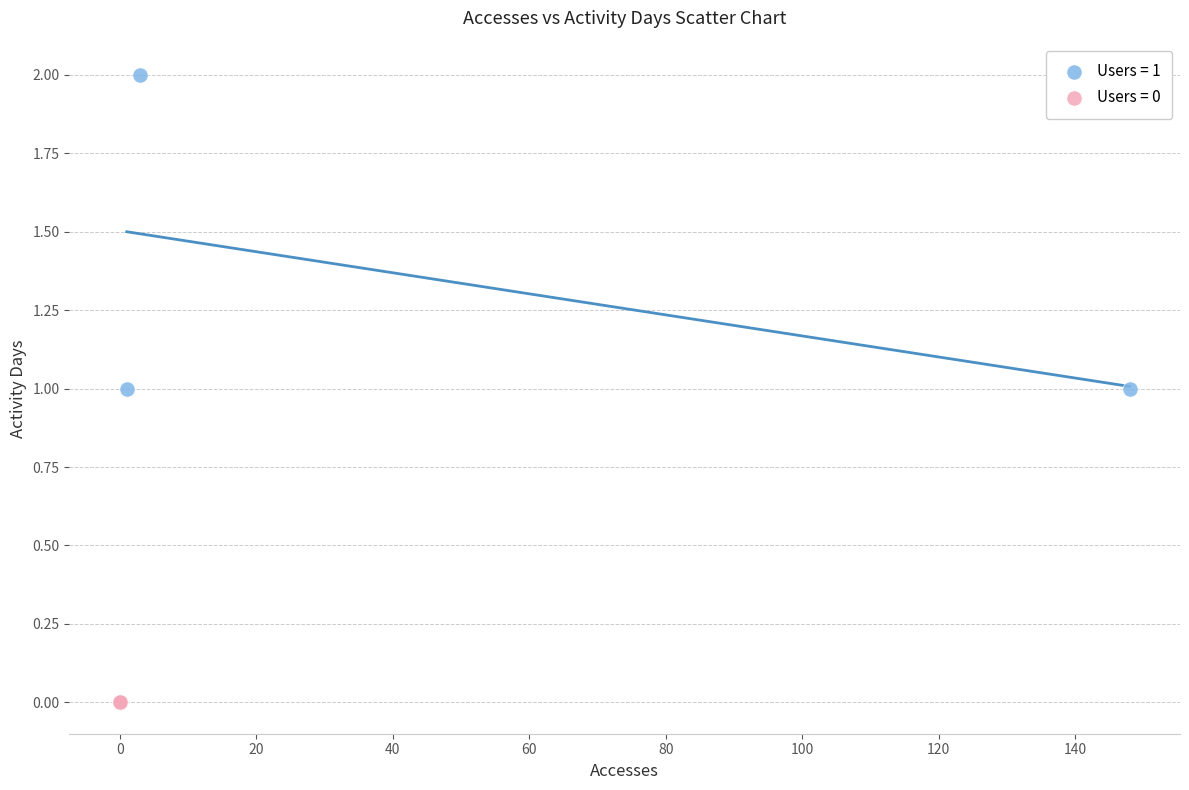

Which series contains the highest Y value?

Users = 1